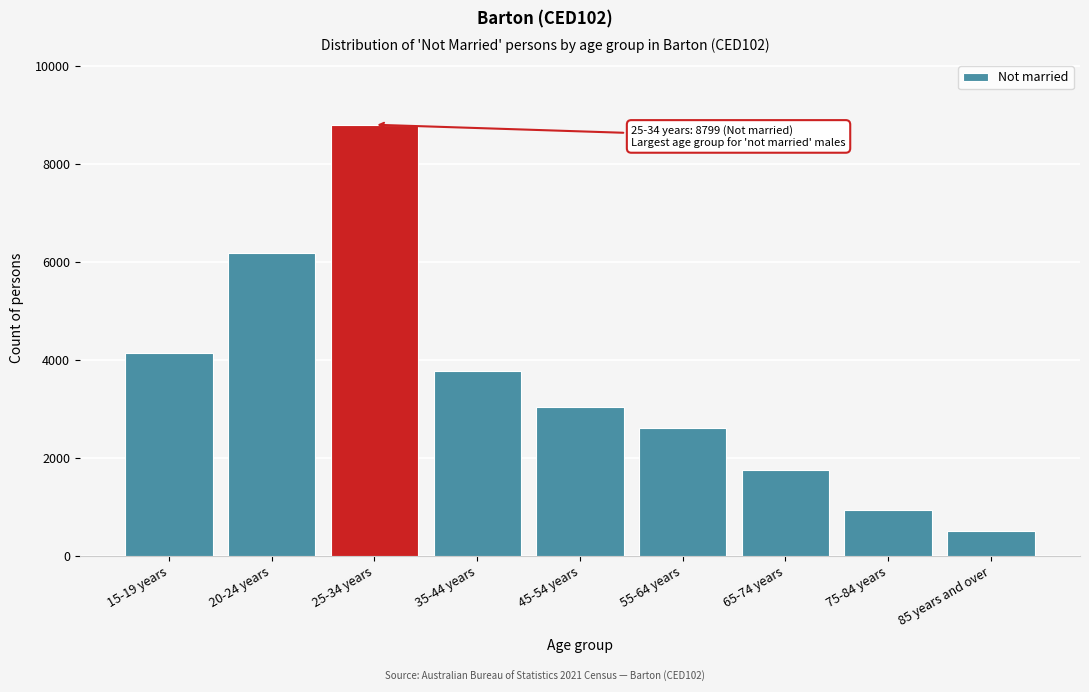

Reading left to right, list all the values displayed in this chart.

15-19 years=4143	20-24 years=6178	25-34 years=8799	35-44 years=3768	45-54 years=3045	55-64 years=2605	65-74 years=1759	75-84 years=951	85 years and over=522